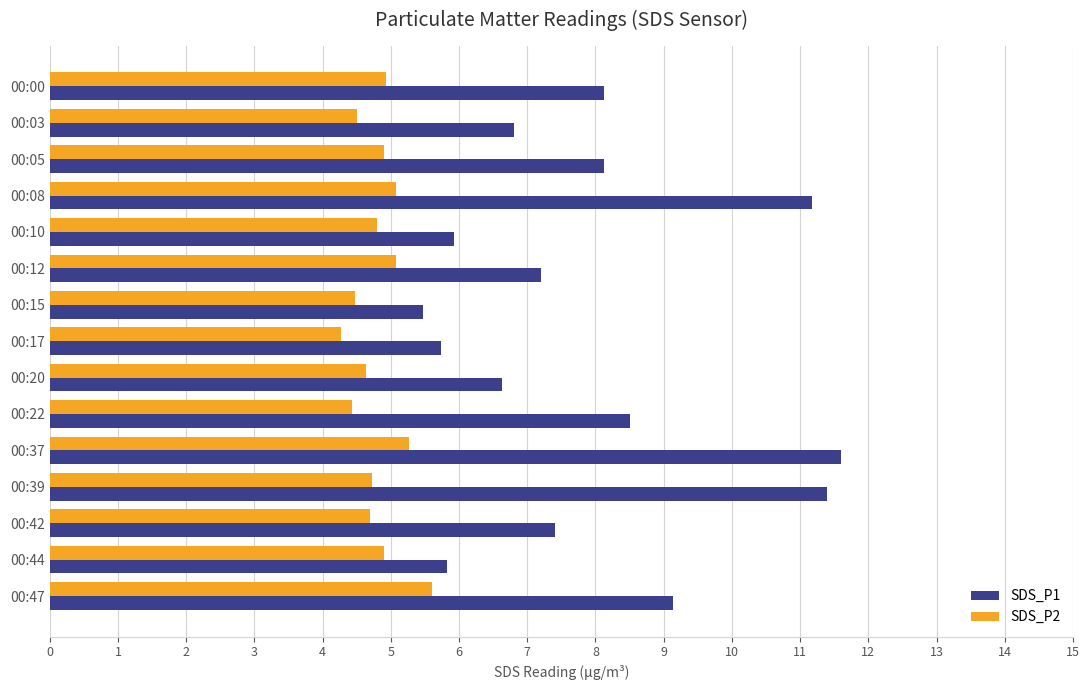

What are all the series names shown in the legend?

SDS_P1, SDS_P2